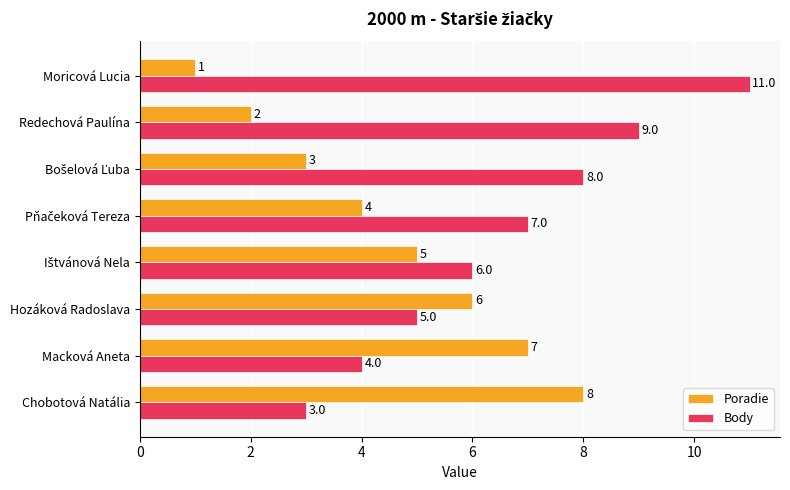

True or false: Body has a value of 18 at Moricová Lucia.

False